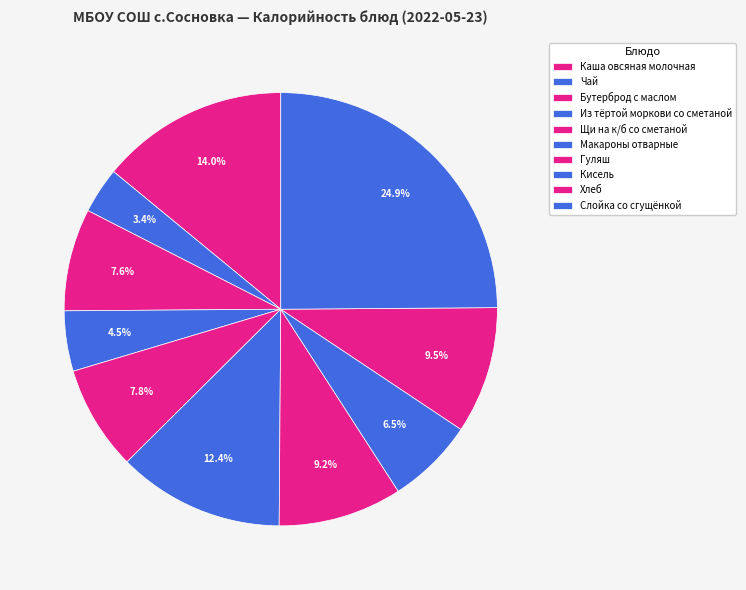

The Каша овсяная молочная slice represents 14% of the pie. True or false?

True